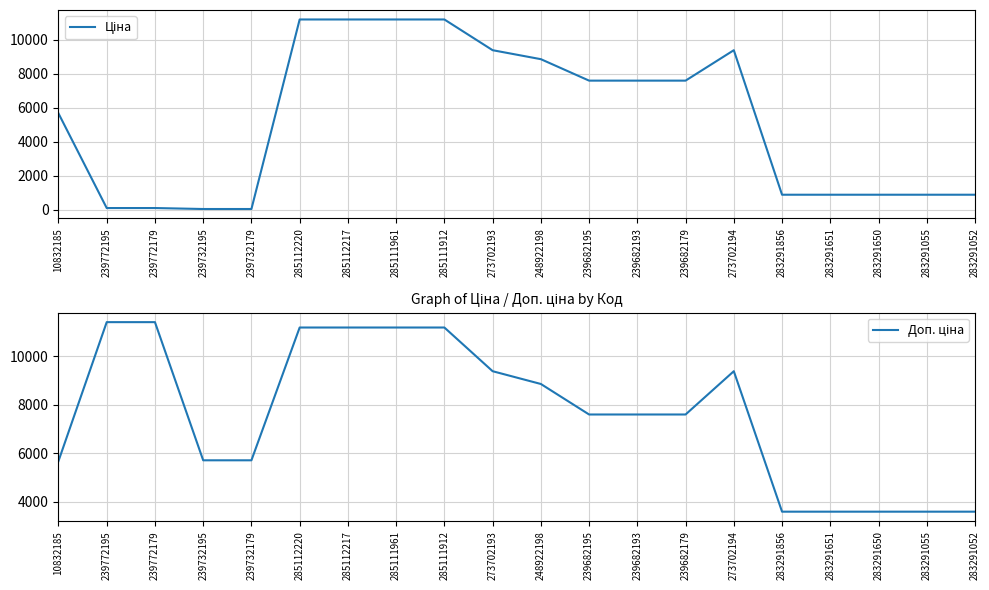

Reading left to right, transcribe all the data shown in this chart.

Ціна: 10832185=5673.8	239772195=114.1	239772179=114.1	239732195=57.0	239732179=57.0	285112220=11188.2	285112217=11188.2	285111961=11188.2	285111912=11188.2	273702193=9384.0	248922198=8856.7	239682195=7596.5	239682193=7596.5	239682179=7596.5	273702194=9384.0	283291856=895.9	283291651=895.9	283291650=895.9	283291055=895.9	283291052=895.9
Доп. ціна: 10832185=5673.8	239772195=11410.0	239772179=11410.0	239732195=5705.0	239732179=5705.0	285112220=11188.2	285112217=11188.2	285111961=11188.2	285111912=11188.2	273702193=9384.0	248922198=8856.7	239682195=7596.5	239682193=7596.5	239682179=7596.5	273702194=9384.0	283291856=3583.6	283291651=3583.6	283291650=3583.6	283291055=3583.6	283291052=3583.6